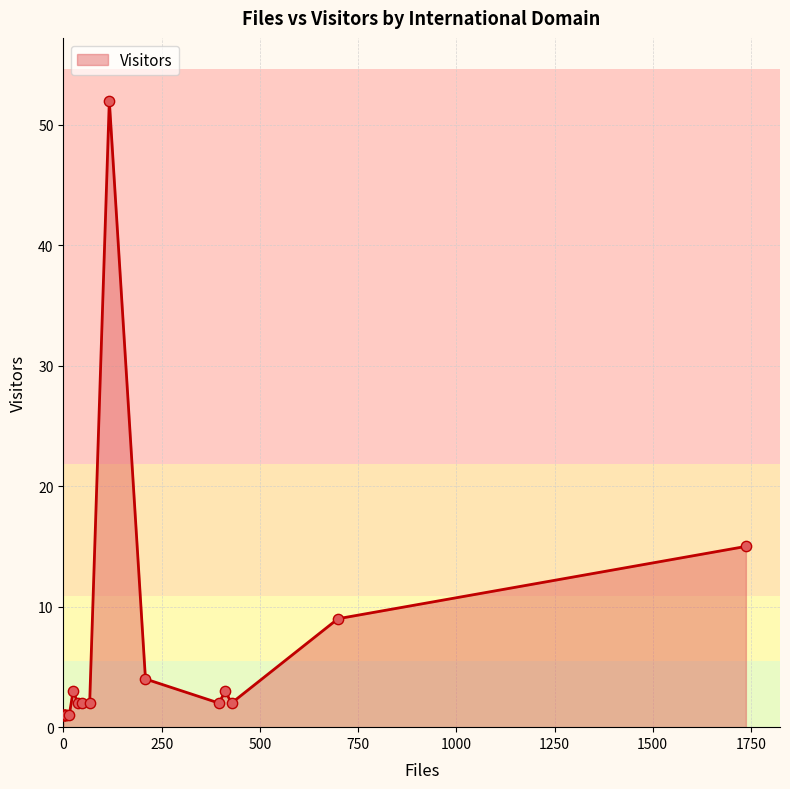

What is the ratio of the value at u-tokyo.ac.jp to the value at oulu.fi?

1.0